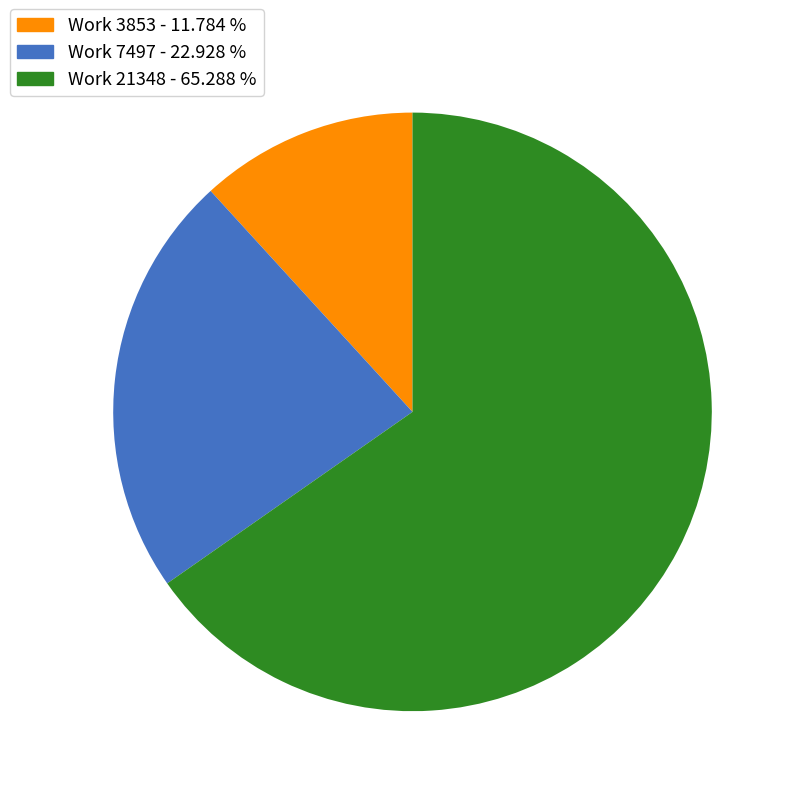

Is there any slice that represents more than half of the pie?

Yes